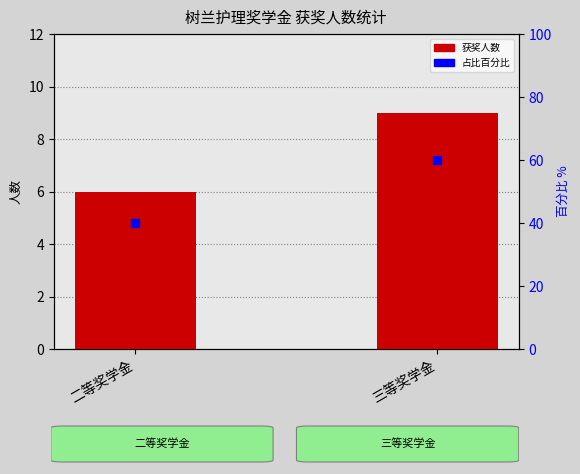

At how many categories does at least one series exceed 26?

2